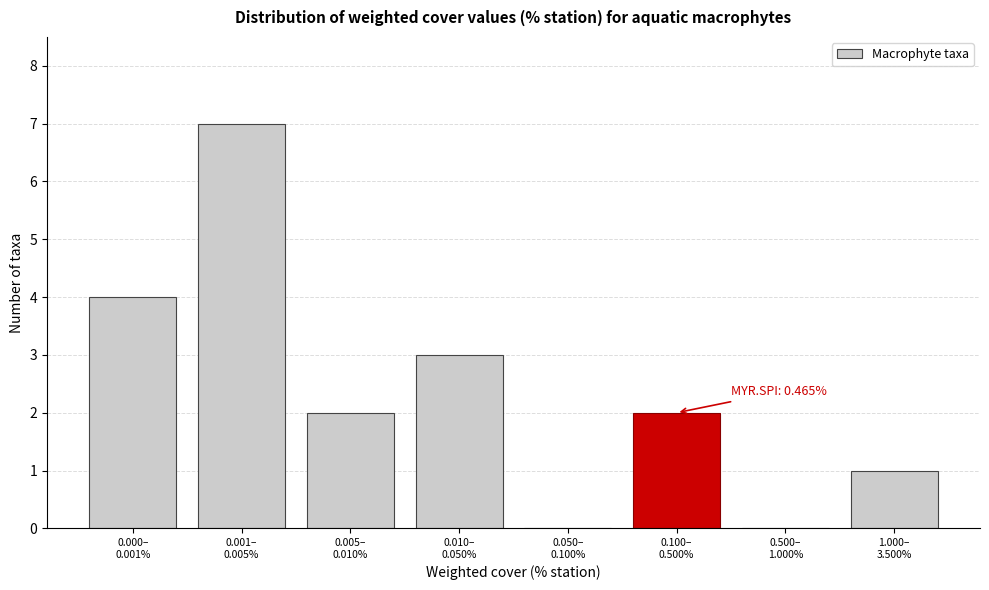

What is the sum of all values?

19